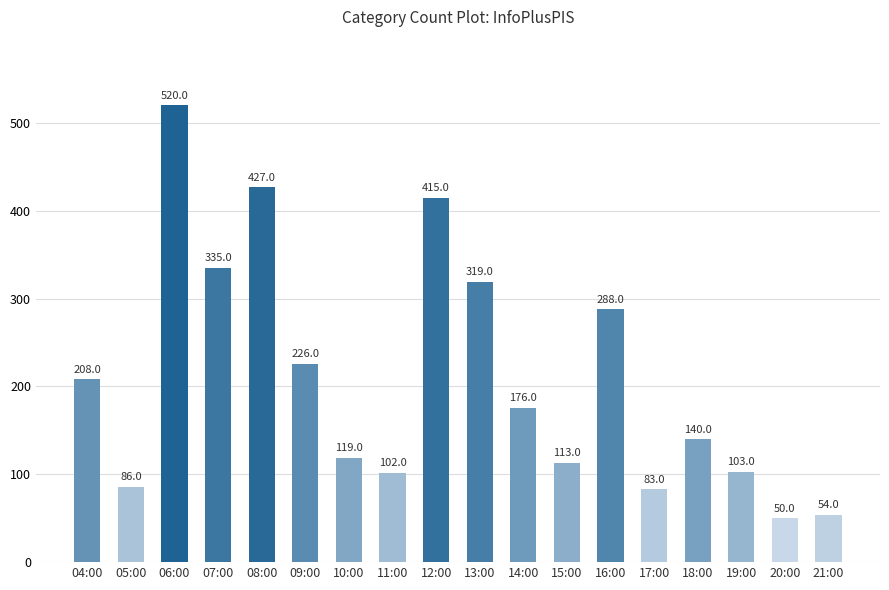

Reading left to right, extract all data points from this chart.

04:00=208	05:00=86	06:00=520	07:00=335	08:00=427	09:00=226	10:00=119	11:00=102	12:00=415	13:00=319	14:00=176	15:00=113	16:00=288	17:00=83	18:00=140	19:00=103	20:00=50	21:00=54